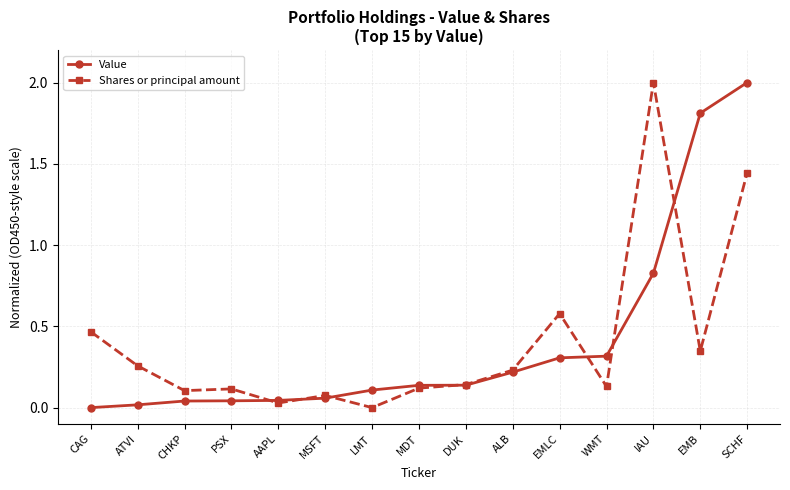

What is the difference between the second highest and minimum values in the Value series?

1.8